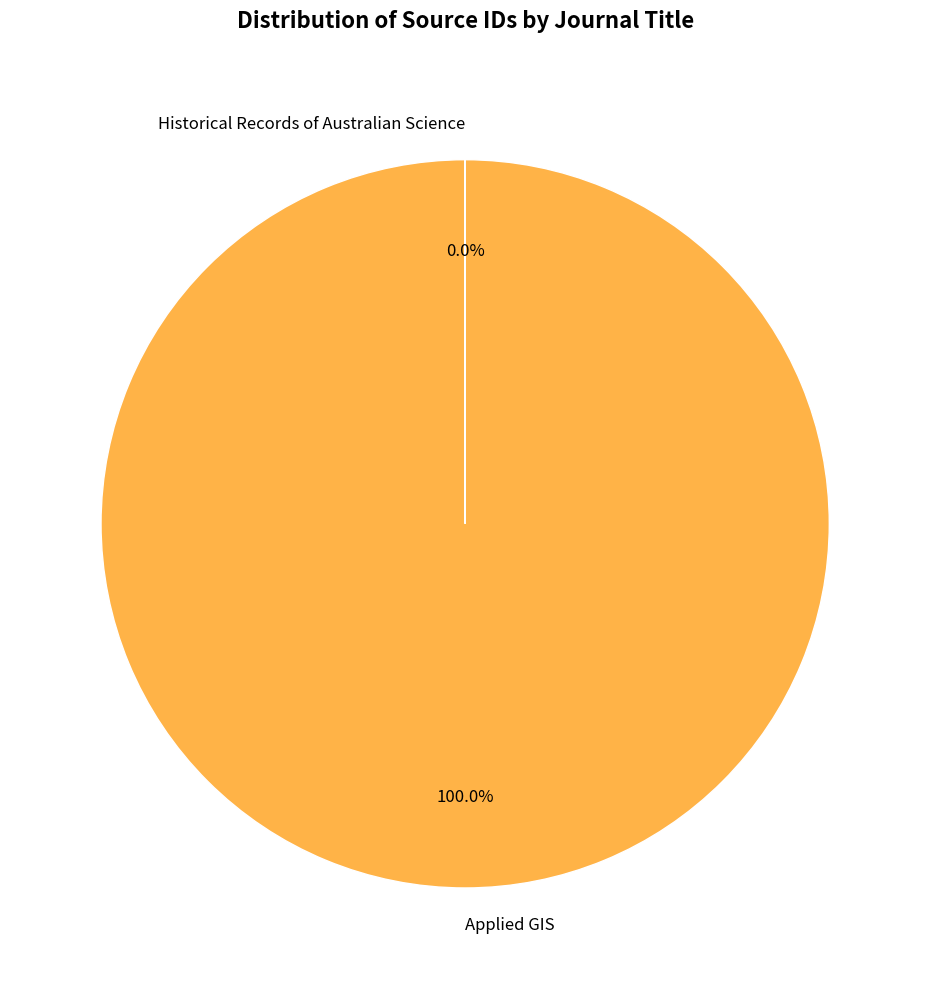

Does Applied GIS account for over 50% of the chart?

Yes